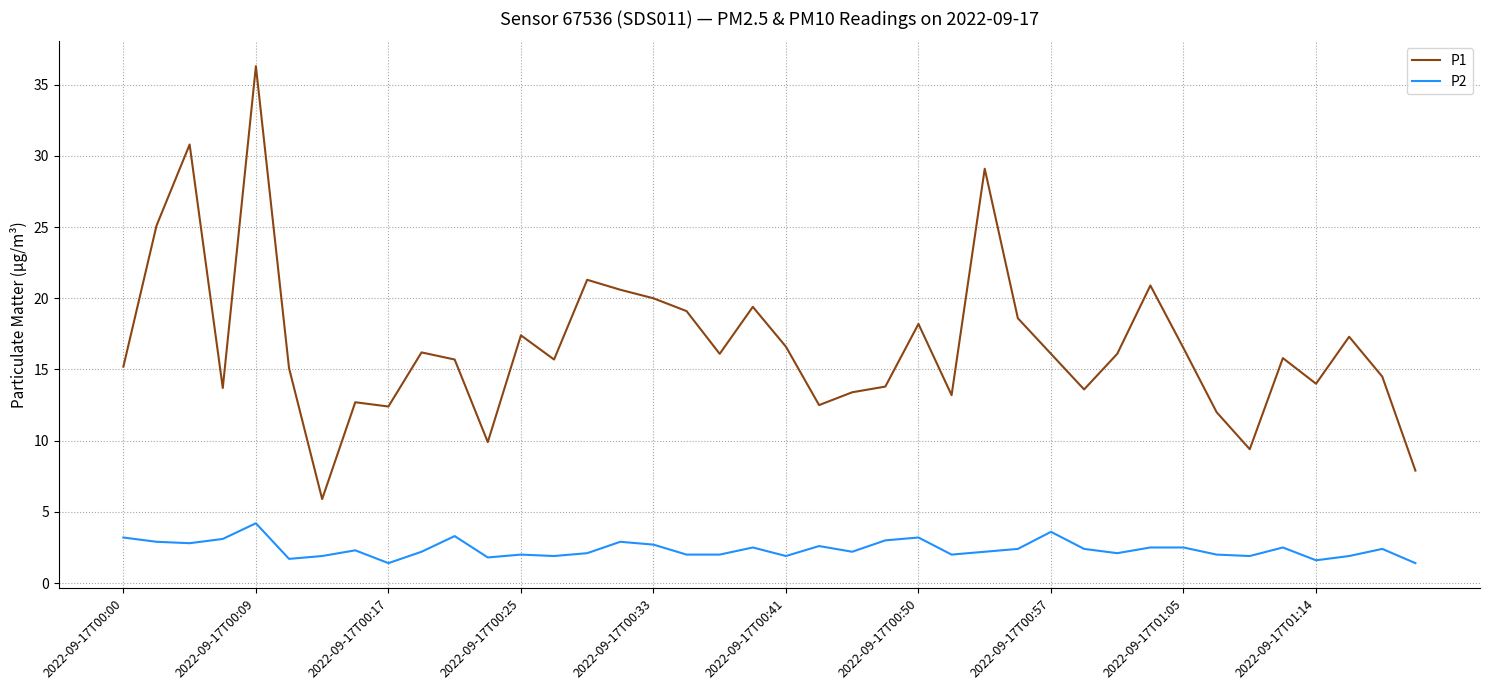

Which series has the largest total across all categories?

P1